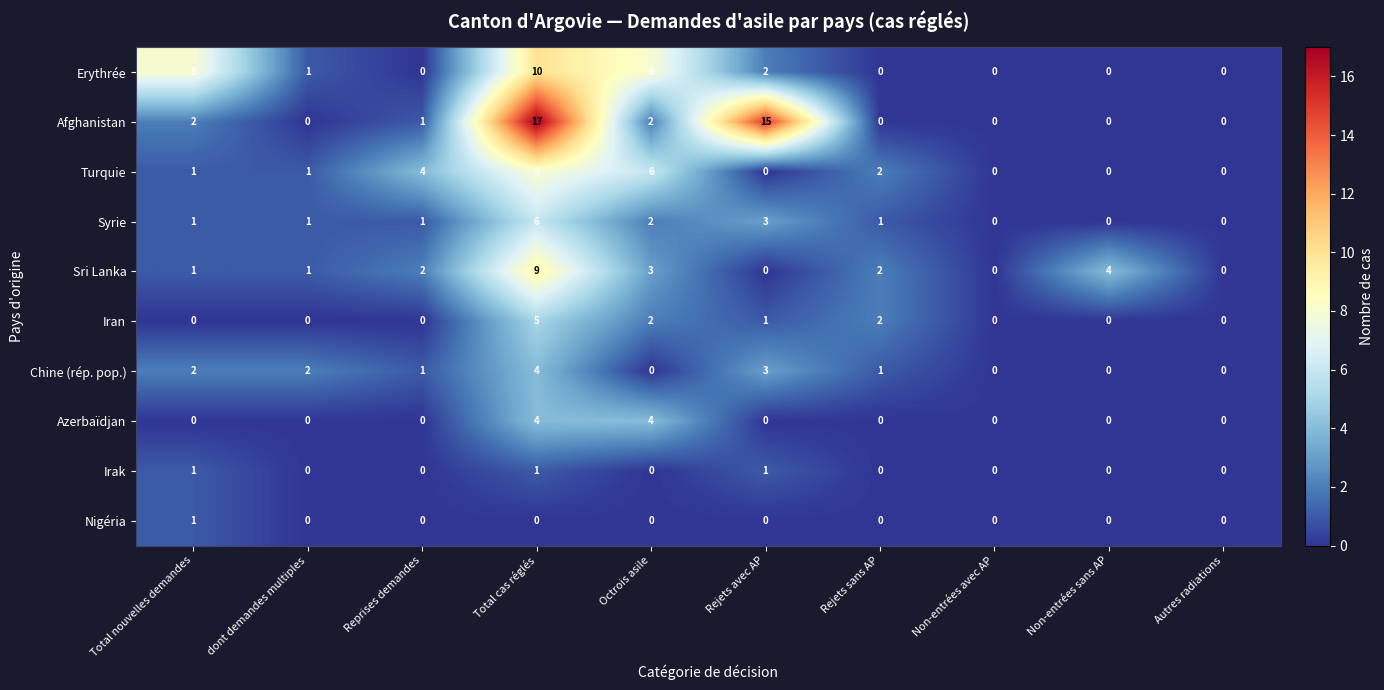

What is the total value across all series at Octrois asile?

27